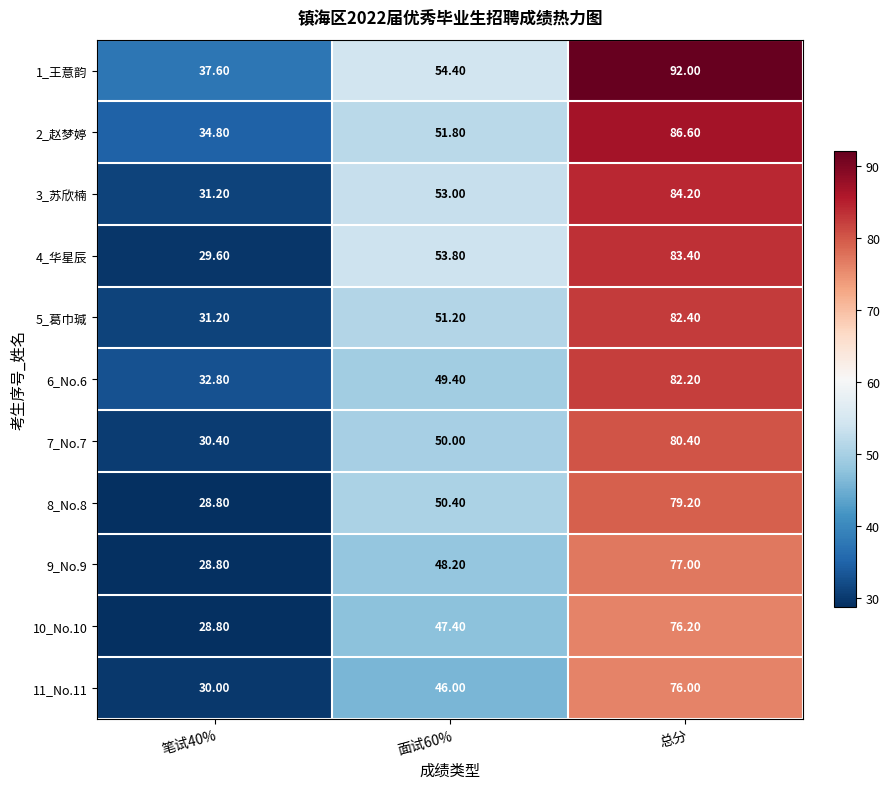

At how many categories does at least one series exceed 55?

1